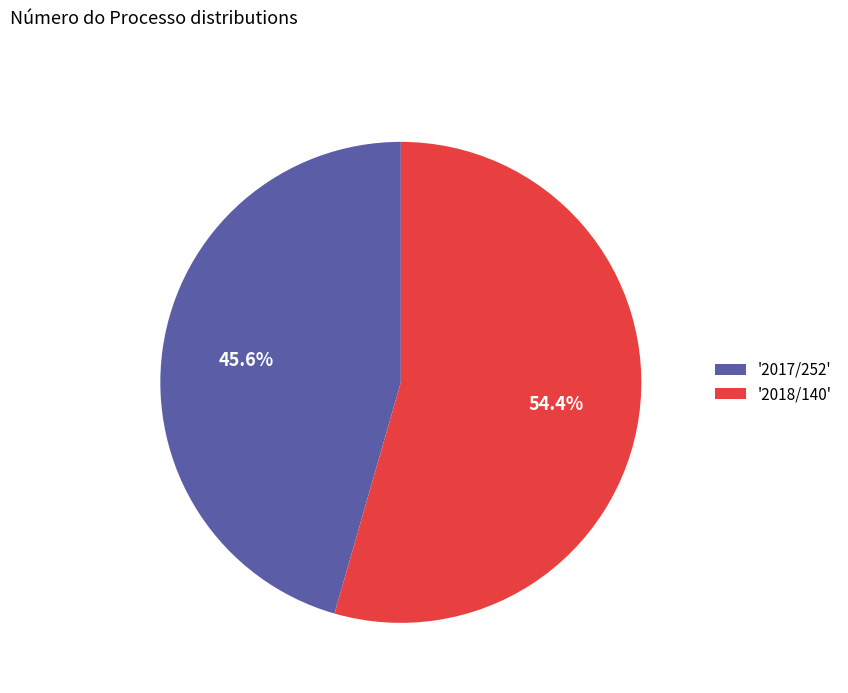

Which category has the biggest portion of the pie?

'2018/140'